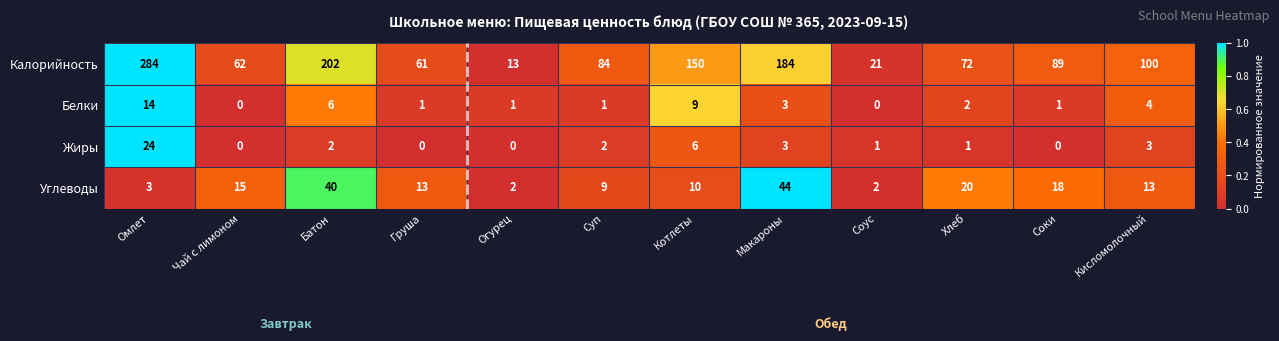

At how many categories does at least one series exceed 0?

12